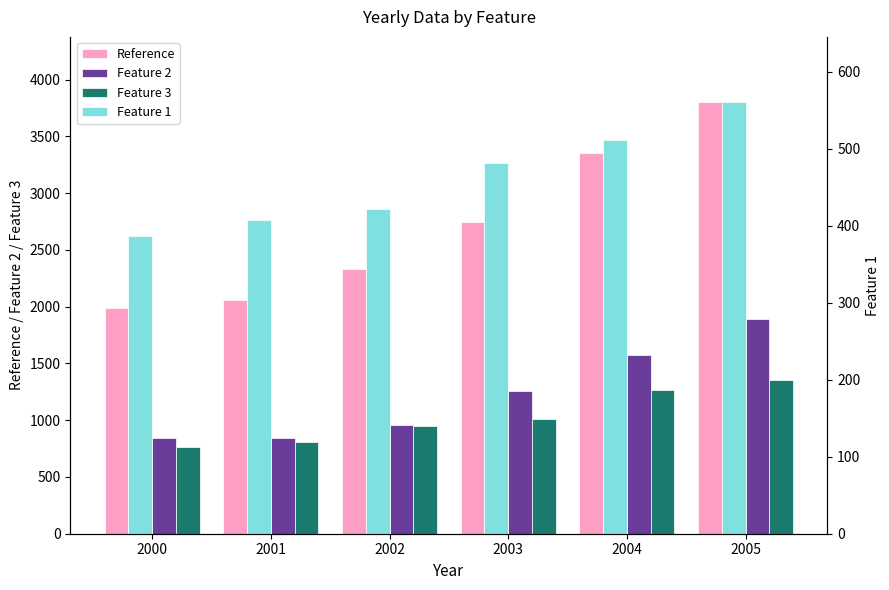

Does the chart contain stacked bars?

No